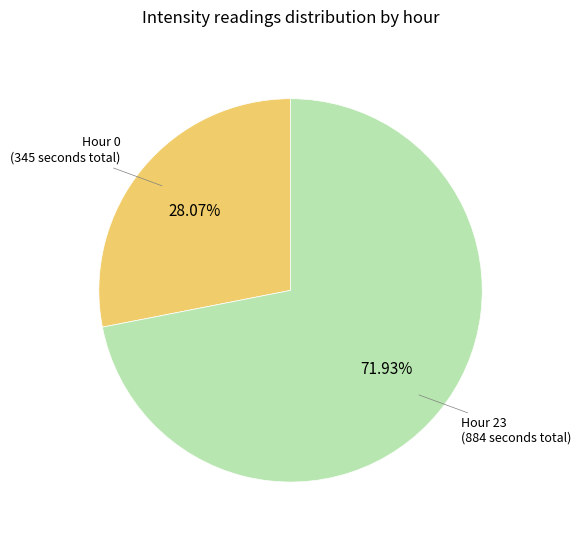

Does any single category account for the majority?

Yes